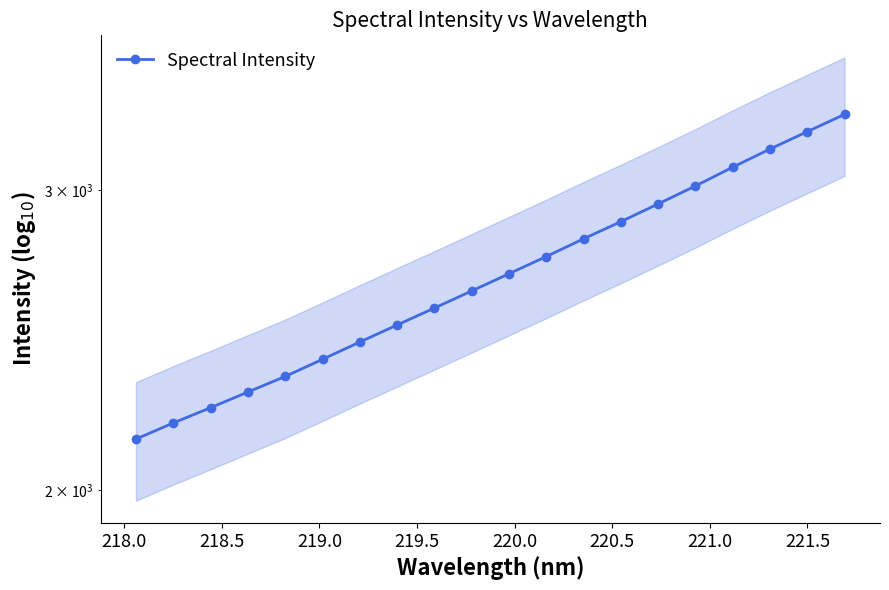

What is the sum of all values?

53602.7